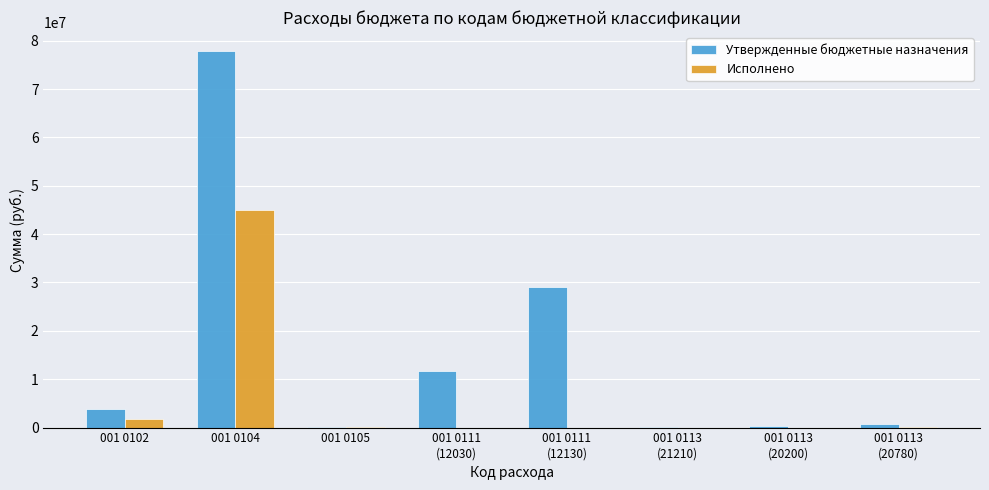

What is the maximum value for Утвержденные бюджетные назначения?

77885303.6